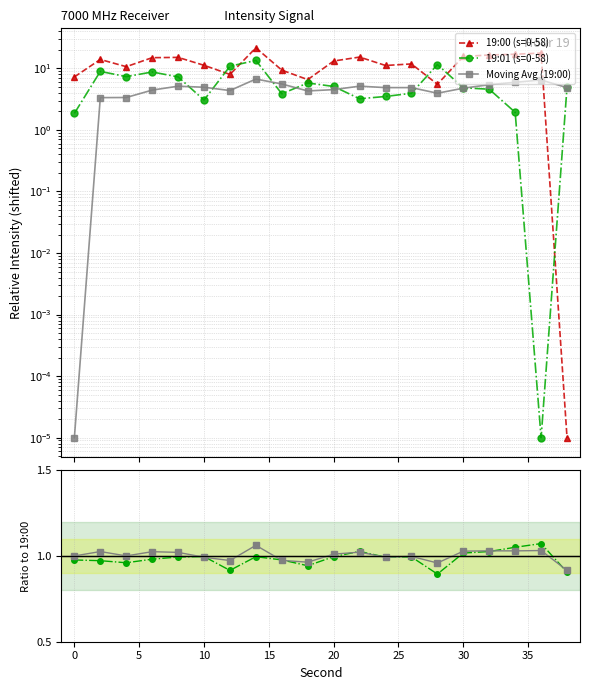

What is the total value across all series at 24?

19.5